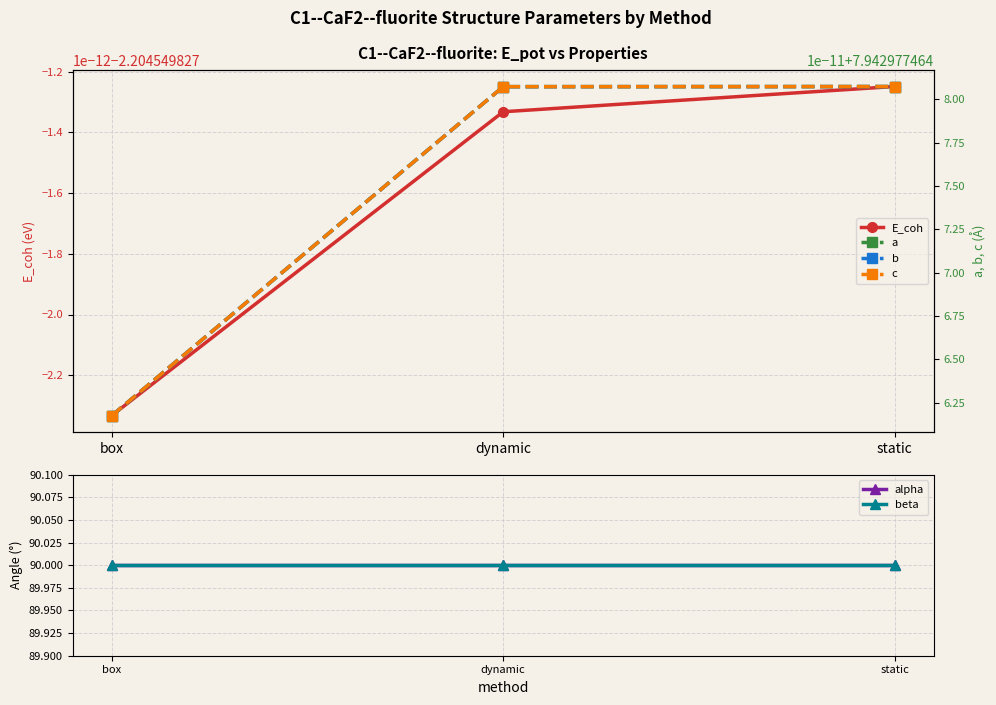

What is the total value across all series at dynamic?

201.6